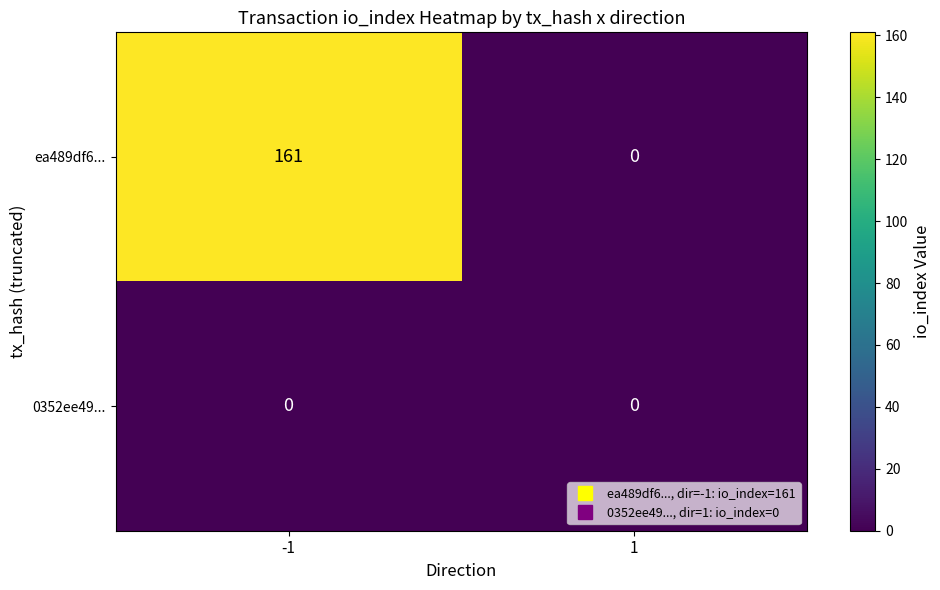

Rank the series by their average value, from lowest to highest.

0352ee49..., ea489df6...